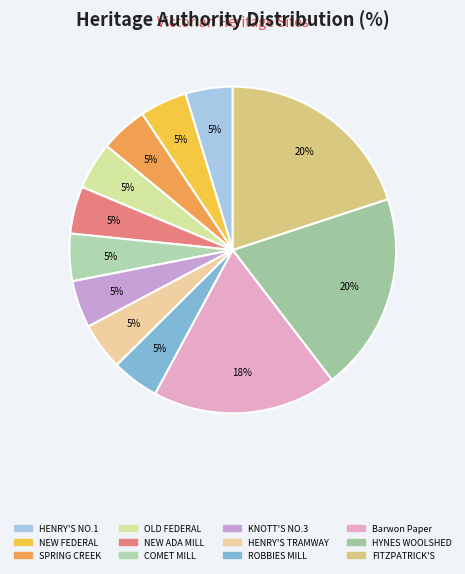

What percentage is the HYNES WOOLSHED slice, to the nearest percent?

20%